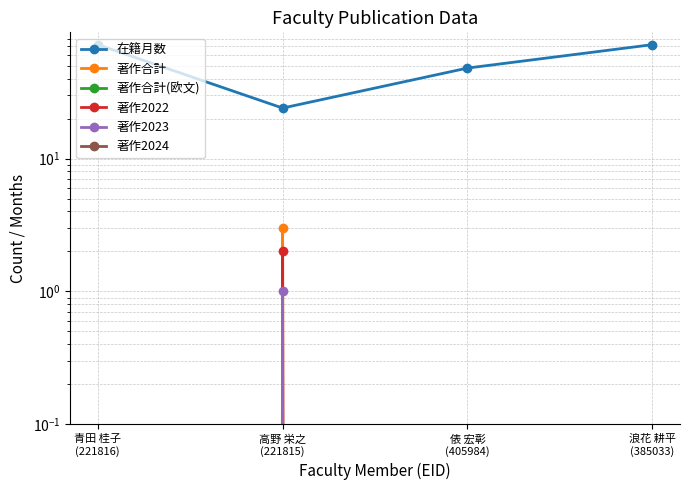

Which series has the largest total across all categories?

在籍月数